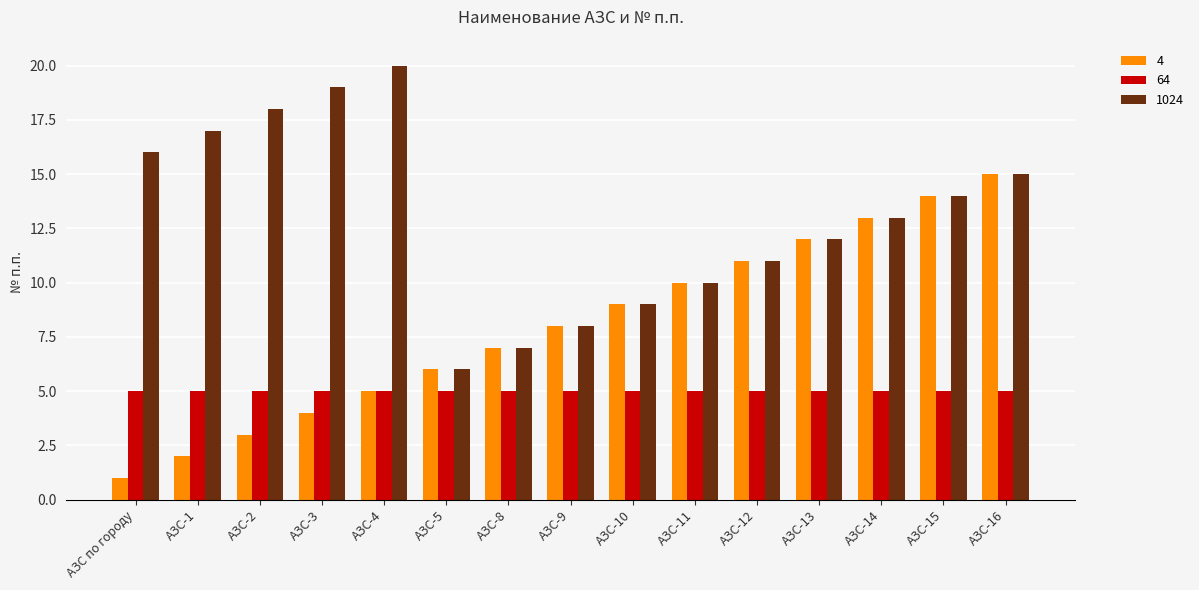

At which label does 1024 first exceed 13?

АЗС по городу